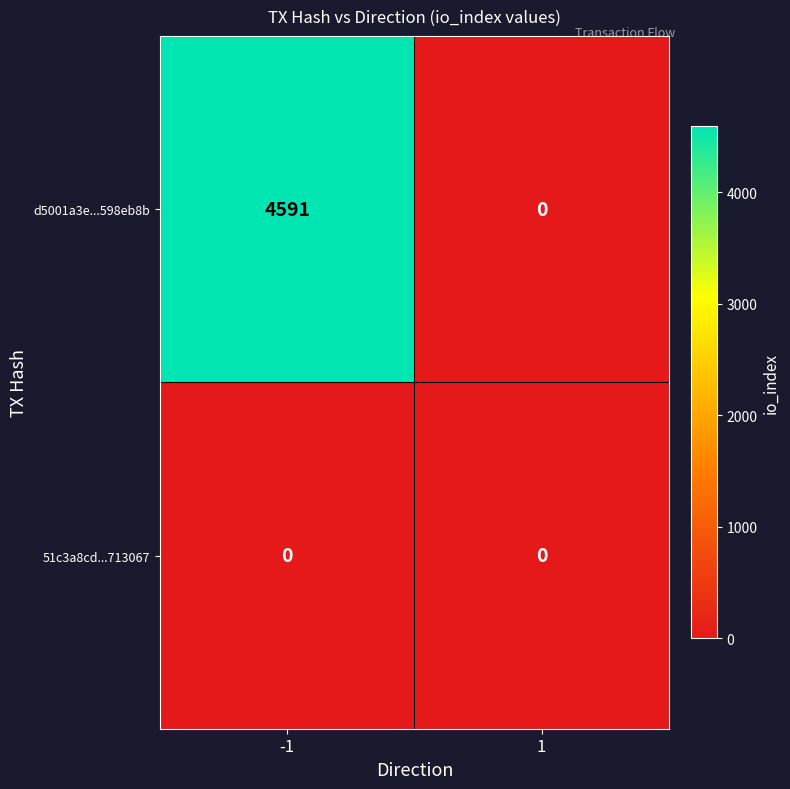

Which category has the highest value across all series?

-1